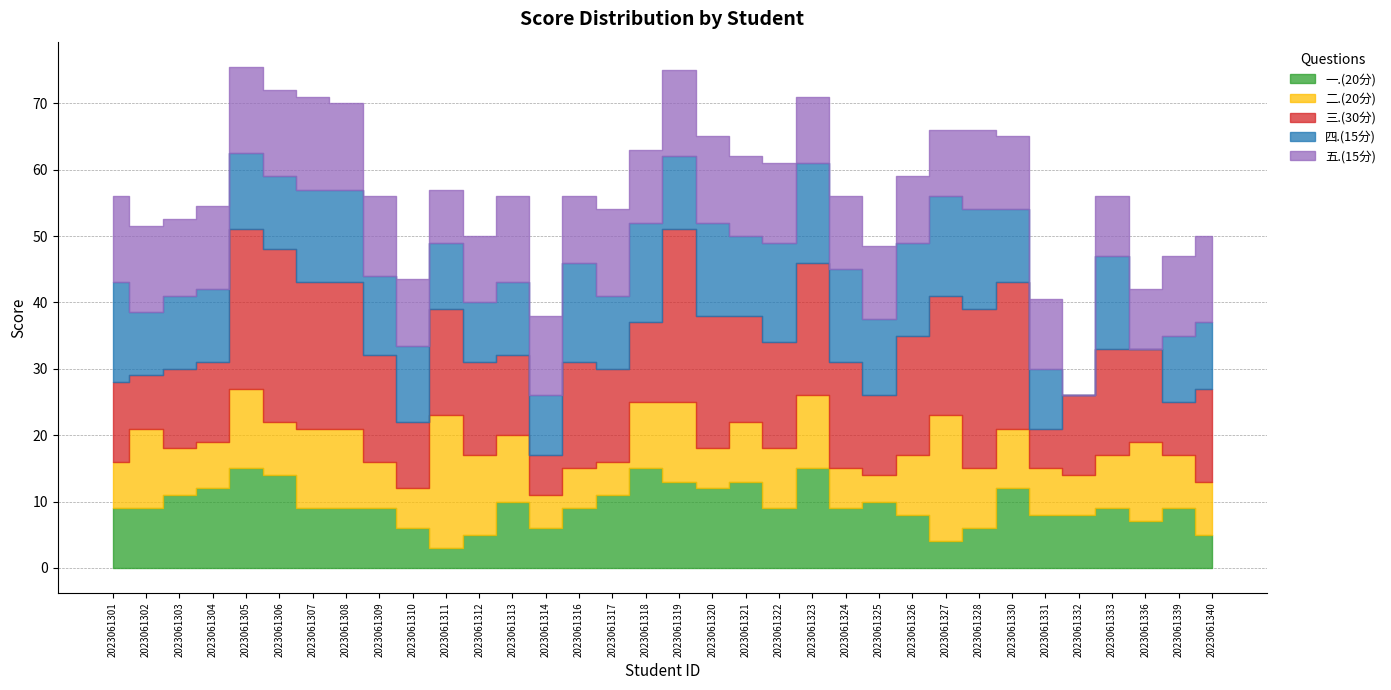

Where is 四.(15分) nearest to the value 7?

2023061312